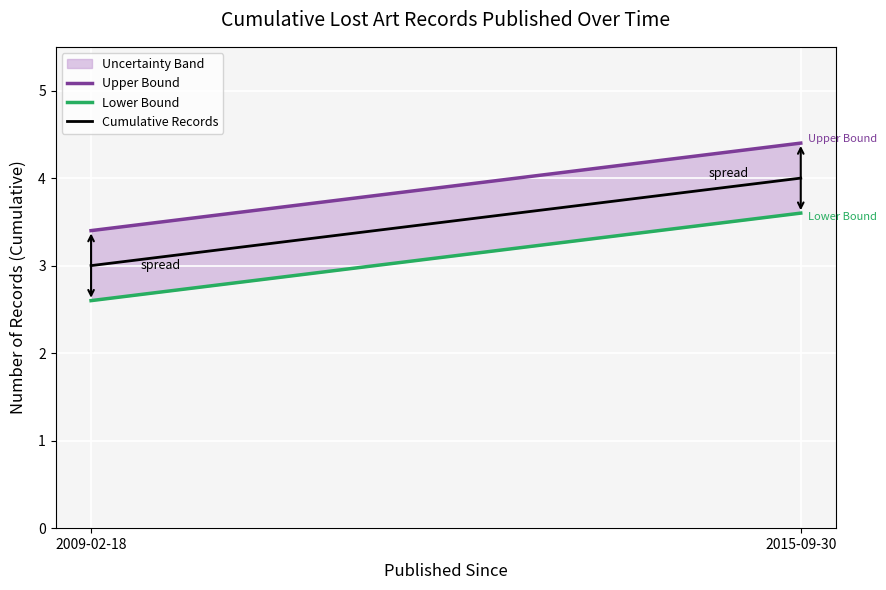

Is the value of Cumulative Records at 2015-09-30 greater than the value of Upper Bound at 2015-09-30?

No